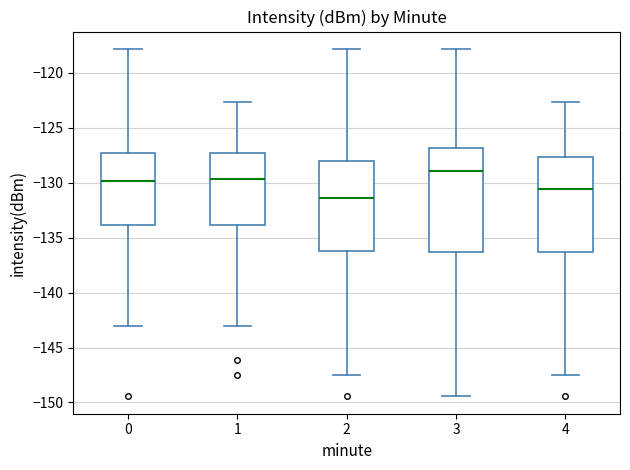

Which box has the lowest median line?

2